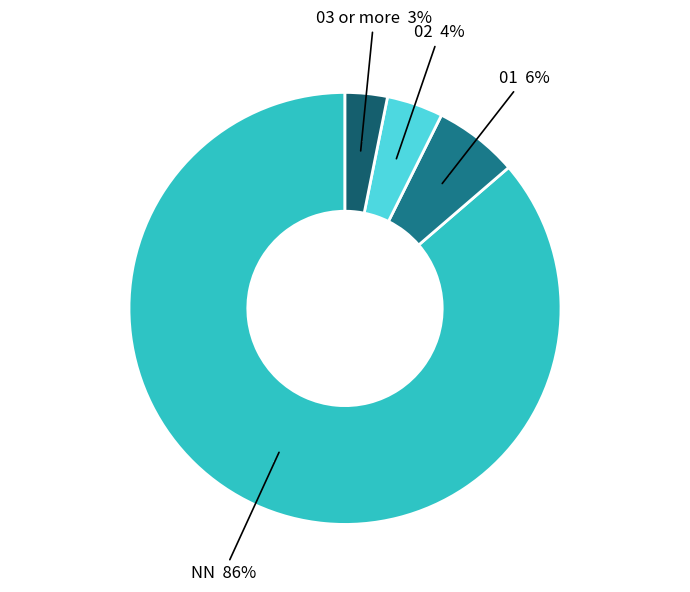

To the nearest percent, what percentage of the pie is NN?

86%